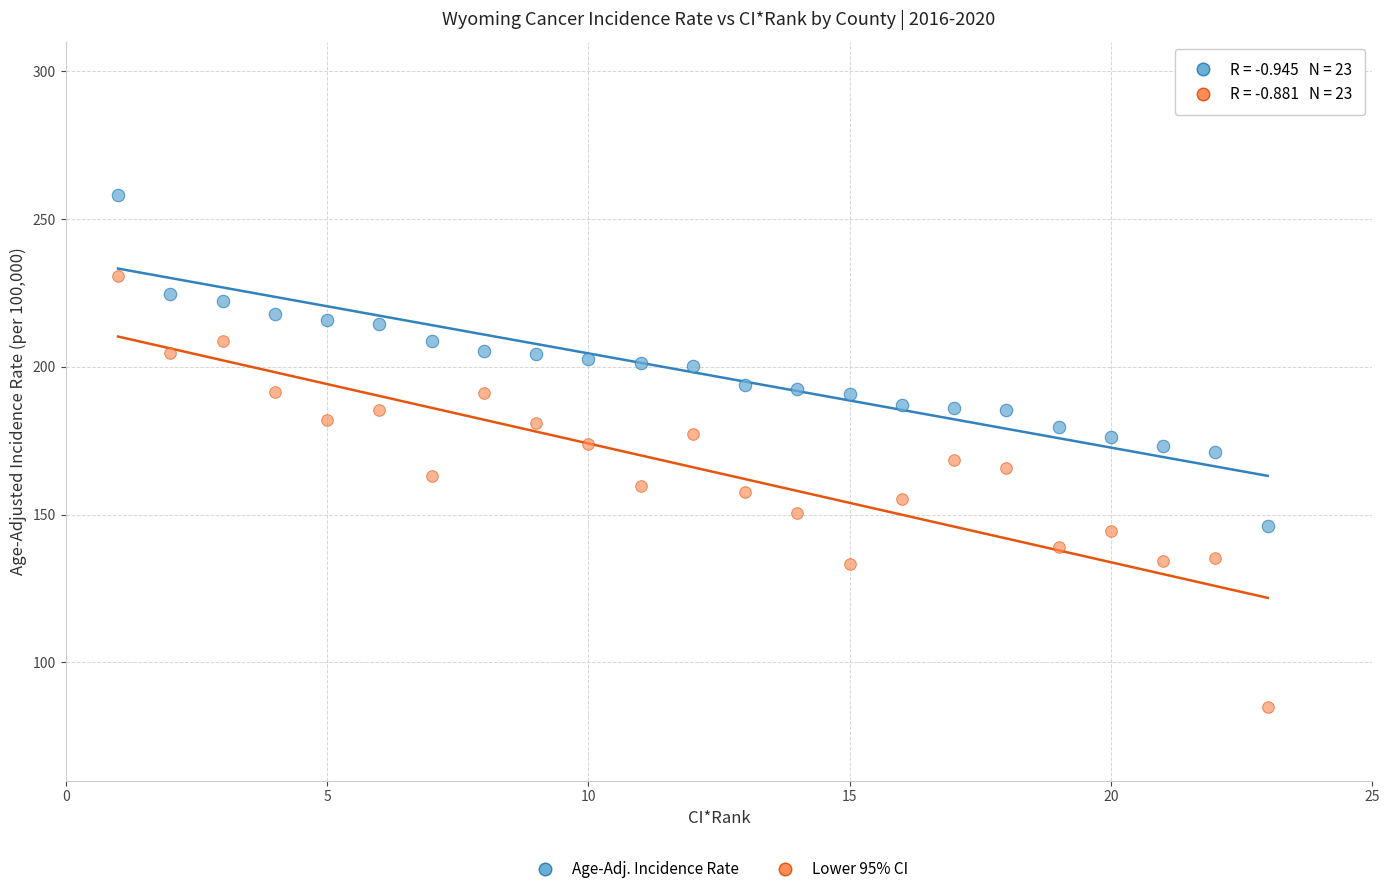

Which series reaches the minimum Y coordinate?

Lower 95% CI